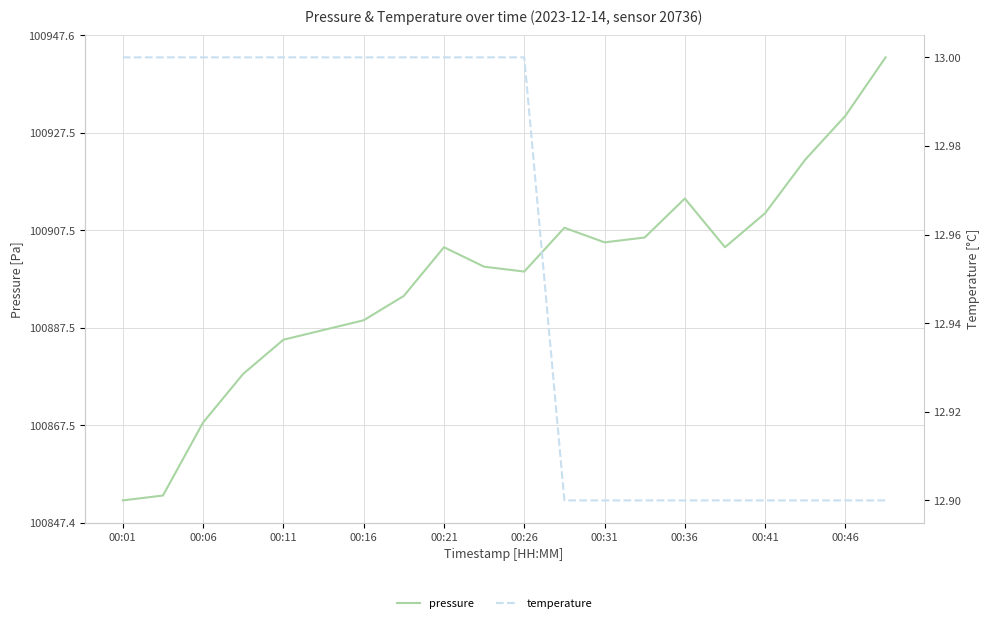

What is the sum of all pressure values?

2017953.0